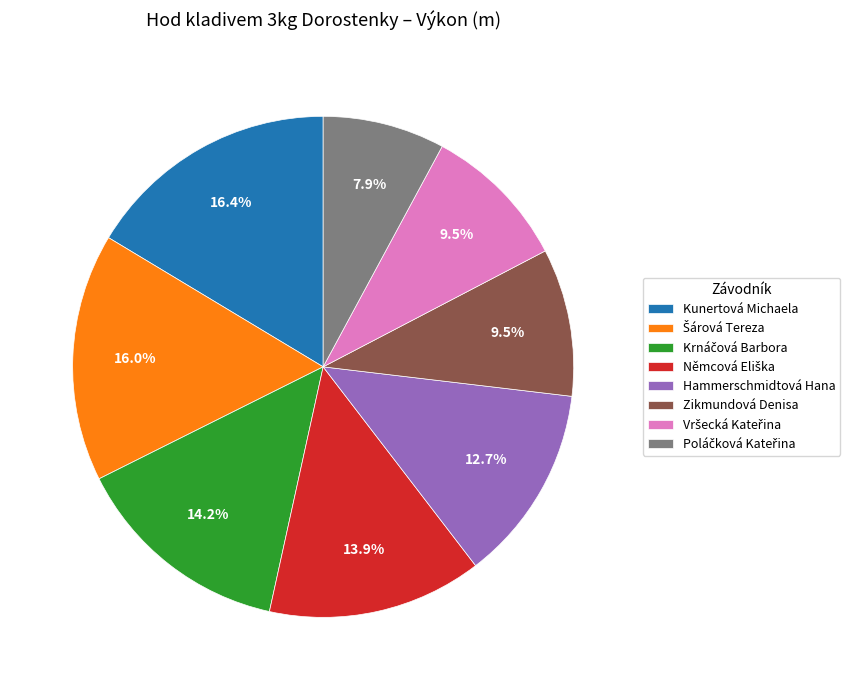

Does any single category account for the majority?

No